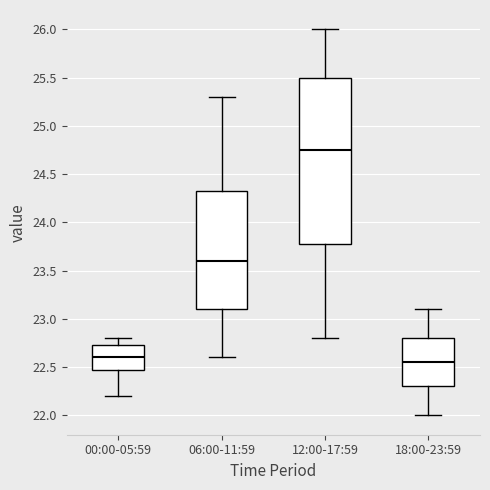

Reading left to right, read every box against the y-axis: the position of its median line, the range the box covers, and the ends of its whiskers. The values are not printed on the chart, so give them approximately, as read against the axis.

00:00-05:59: median 22.60, box 22.50 to 22.75, whiskers 22.20 to 22.80
06:00-11:59: median 23.60, box 23.10 to 24.35, whiskers 22.60 to 25.30
12:00-17:59: median 24.75, box 23.80 to 25.50, whiskers 22.80 to 26.00
18:00-23:59: median 22.55, box 22.30 to 22.80, whiskers 22.00 to 23.10